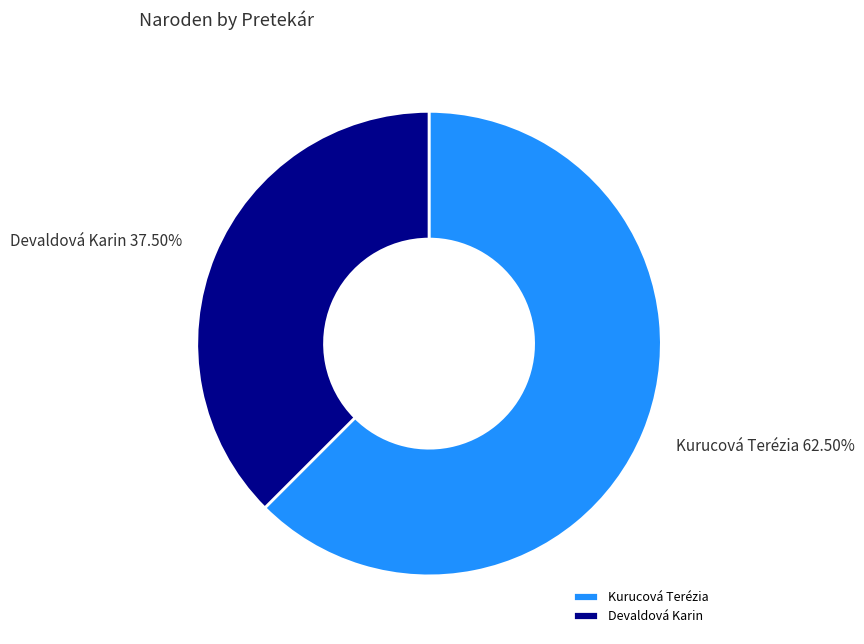

Between Devaldová Karin and Kurucová Terézia, which is larger?

Kurucová Terézia